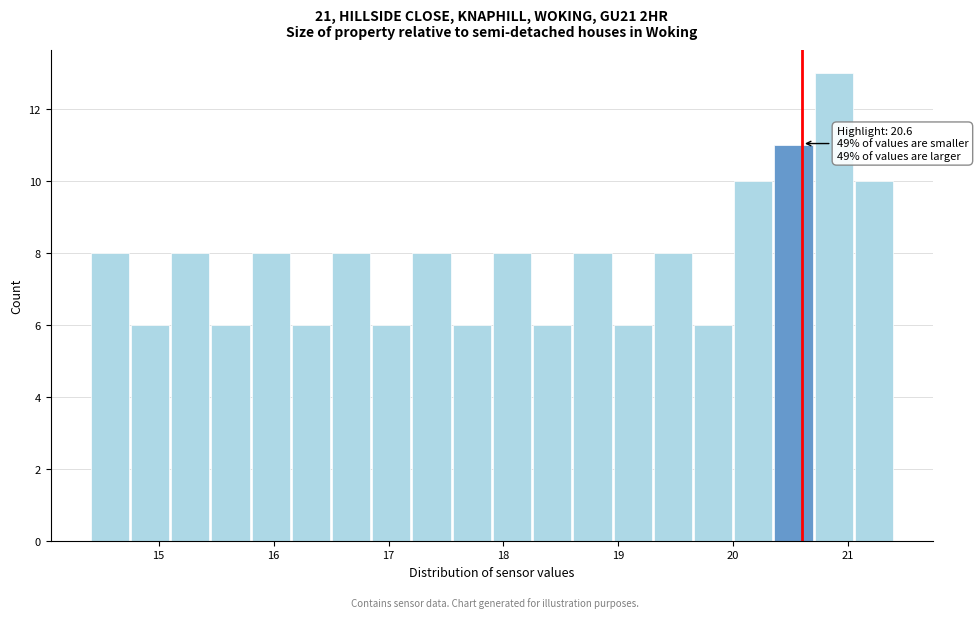

Read against the x-axis, roughly where is the centre of the tallest bar?

20.9